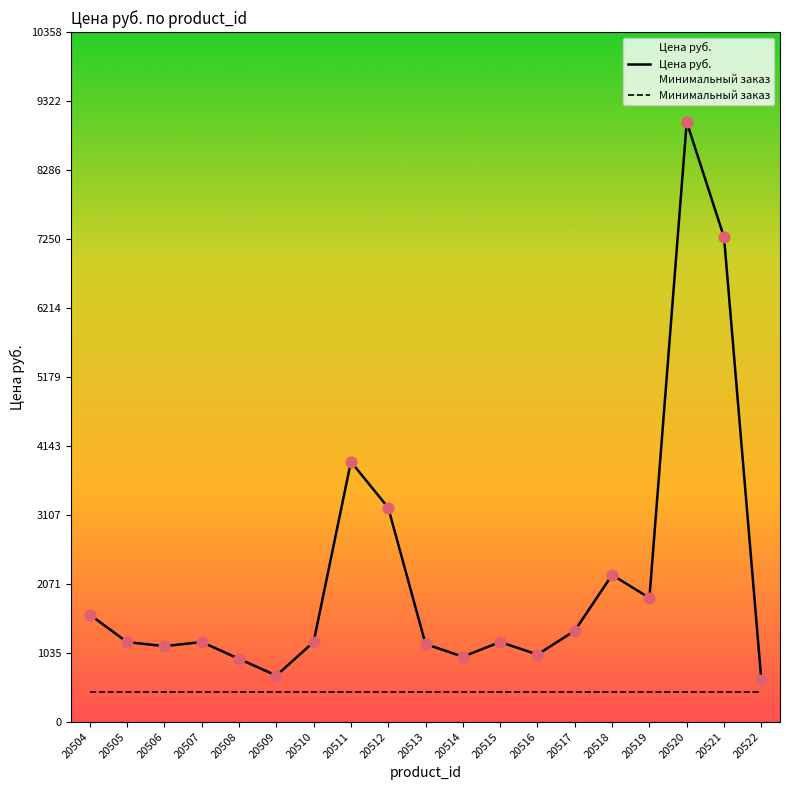

Which series has the largest total across all categories?

Цена руб.